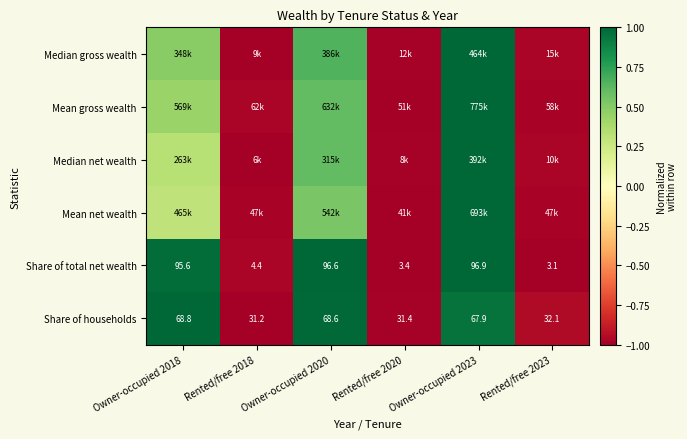

How many data points in Median net wealth are above 0?

3